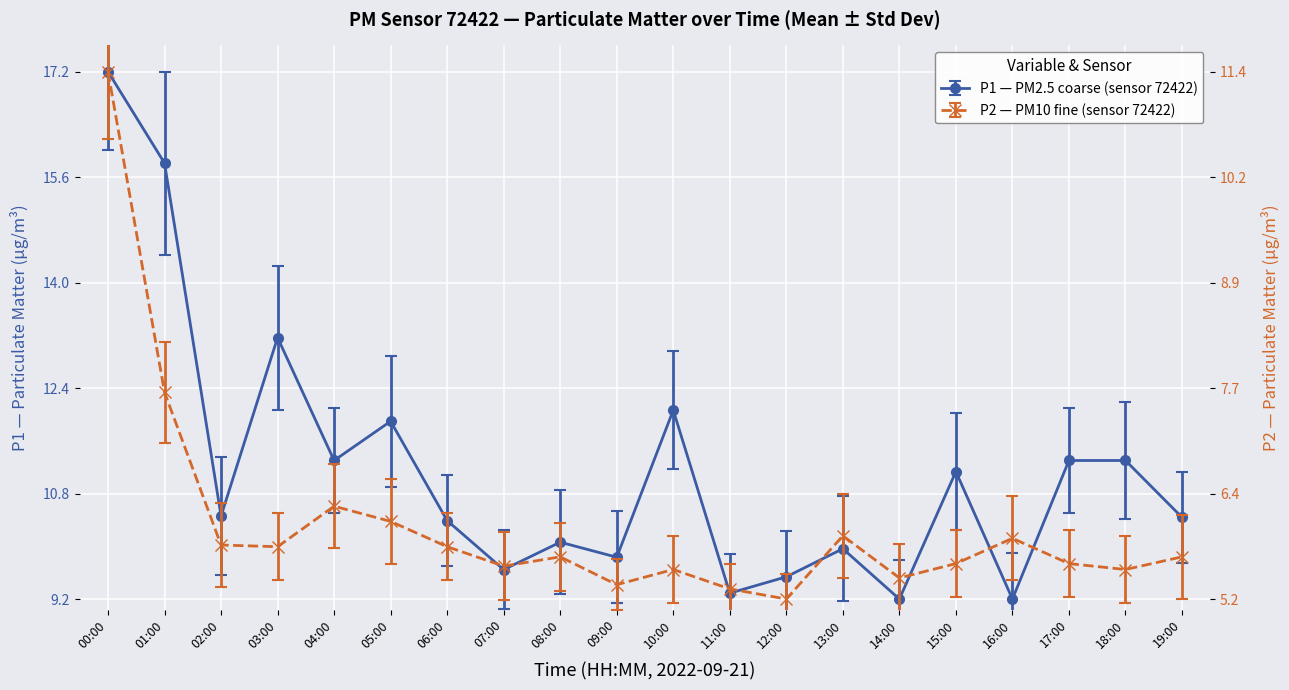

Rank the series at 18:00 from lowest to highest value.

P2, P1